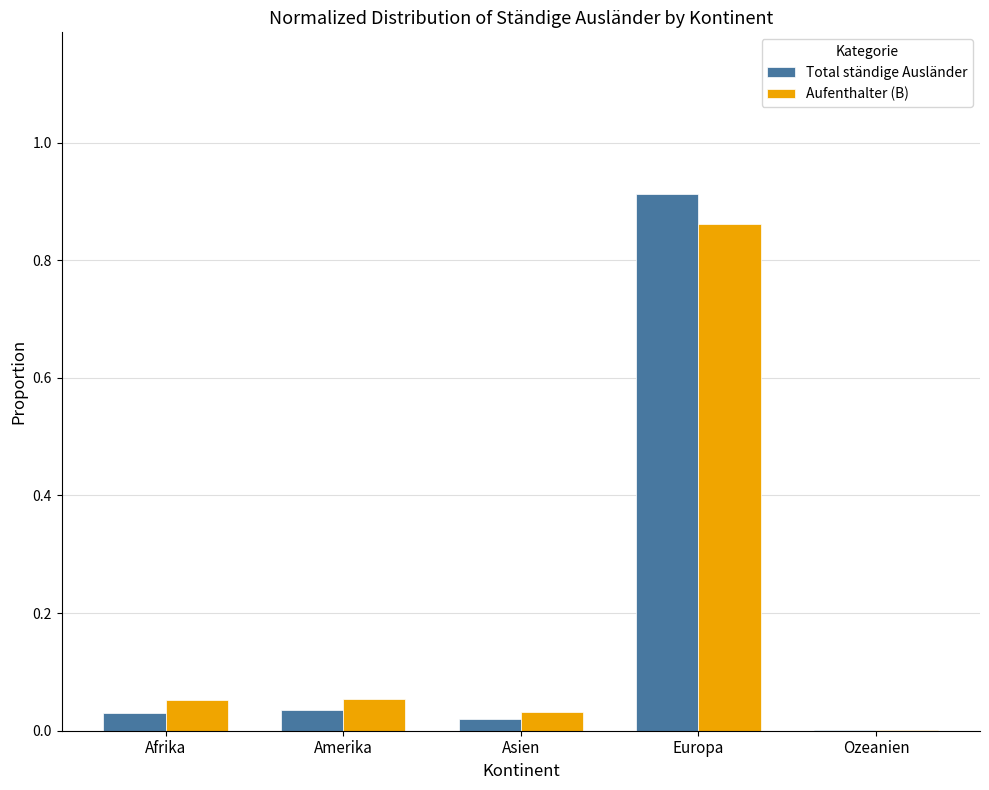

Between Afrika and Europa, which series saw the biggest shift?

Total ständige Ausländer